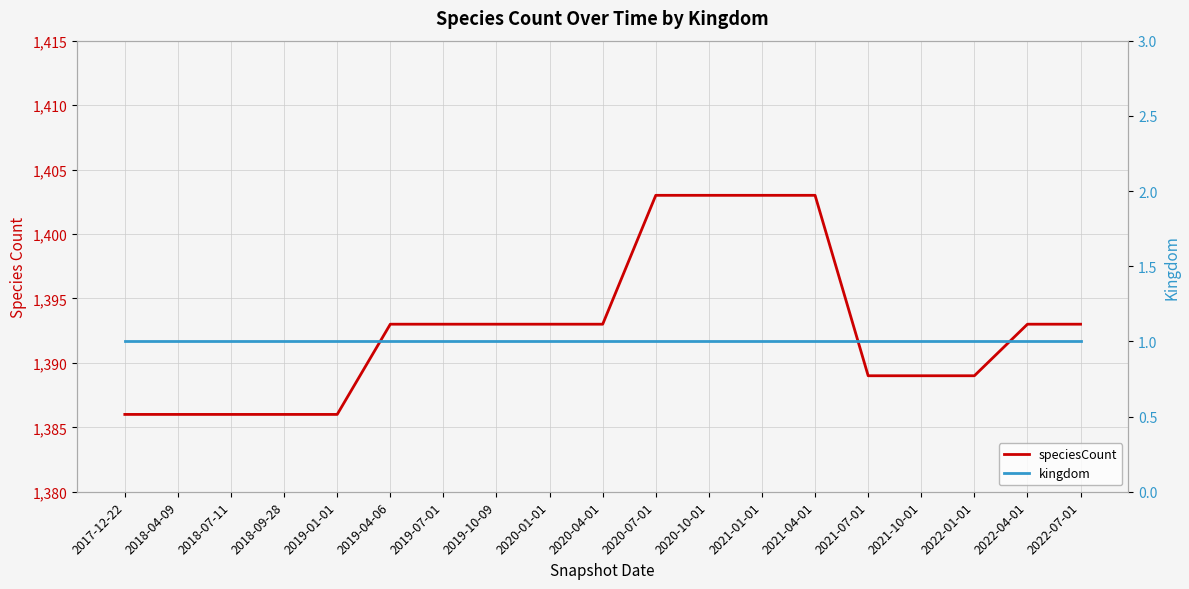

At how many categories does at least one series exceed 337?

19